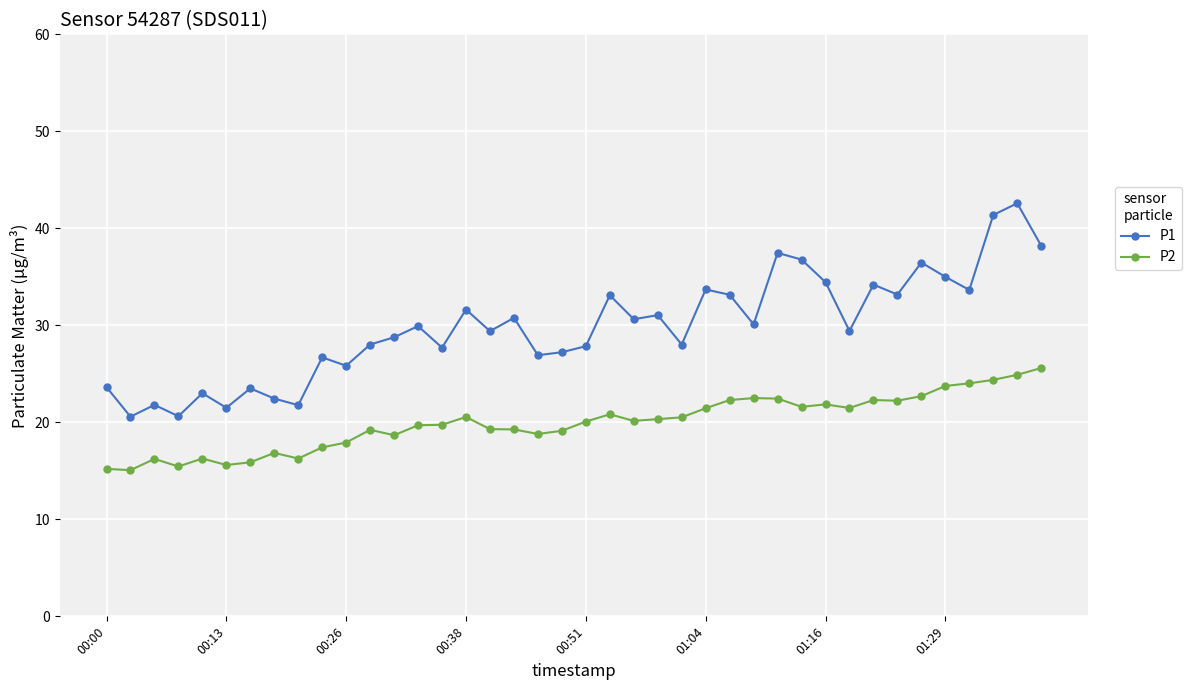

How many lines are shown in the chart?

2